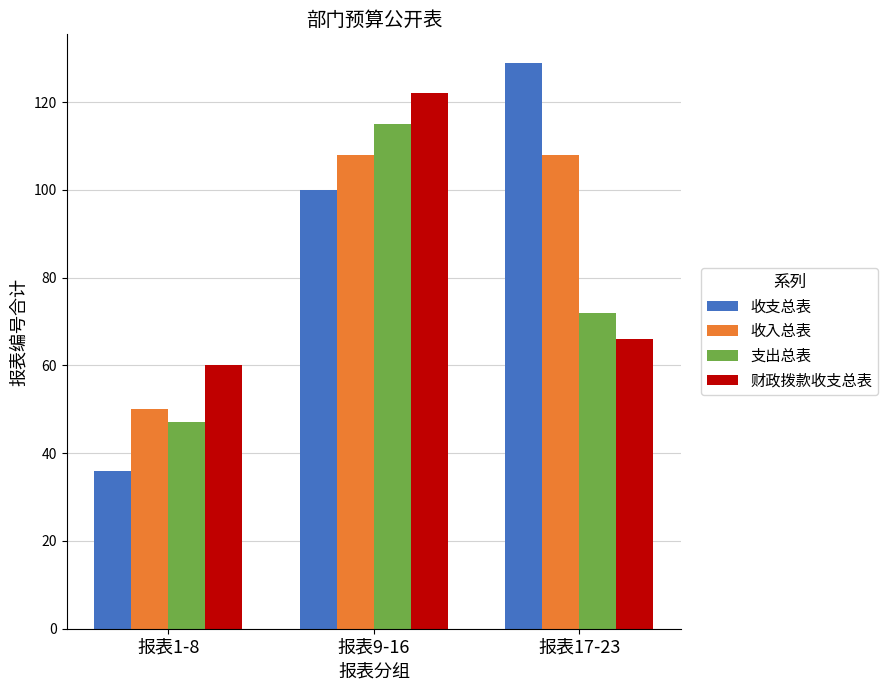

What is the total value across all series at 报表9-16?

445